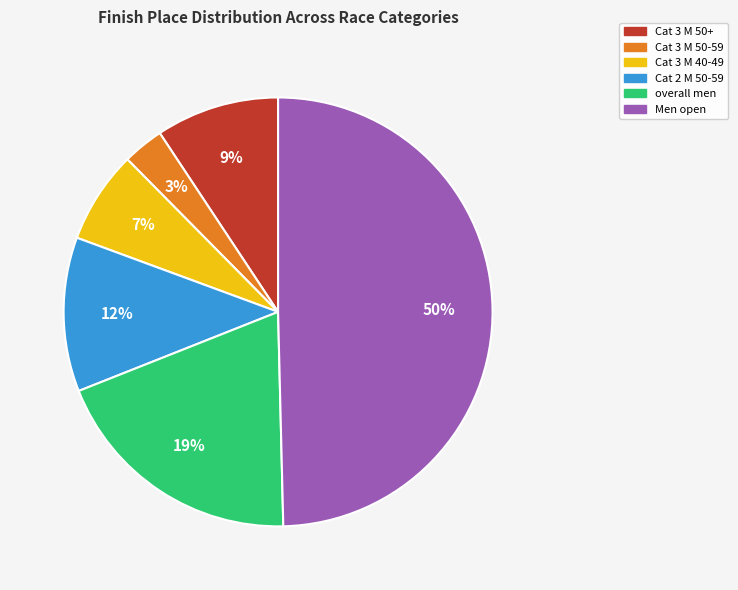

To the nearest percent, what is the average slice percentage?

17%